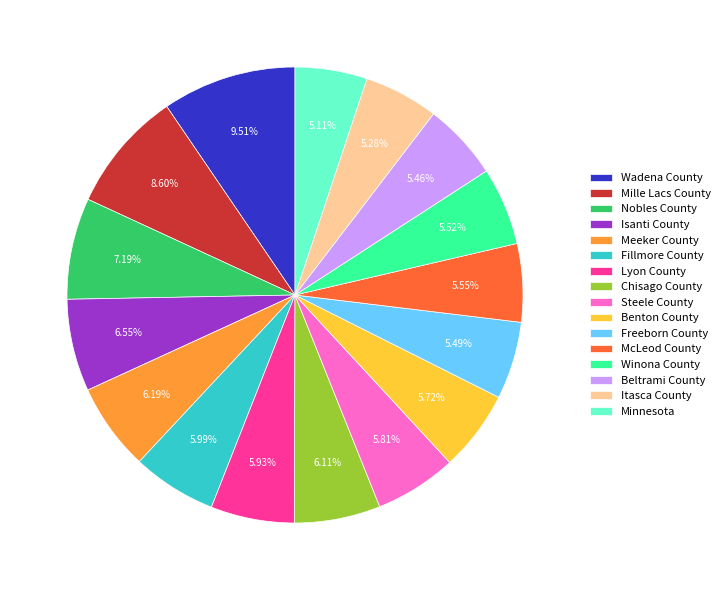

What is the ratio of the value at Mille Lacs County to the value at Fillmore County?

1.4